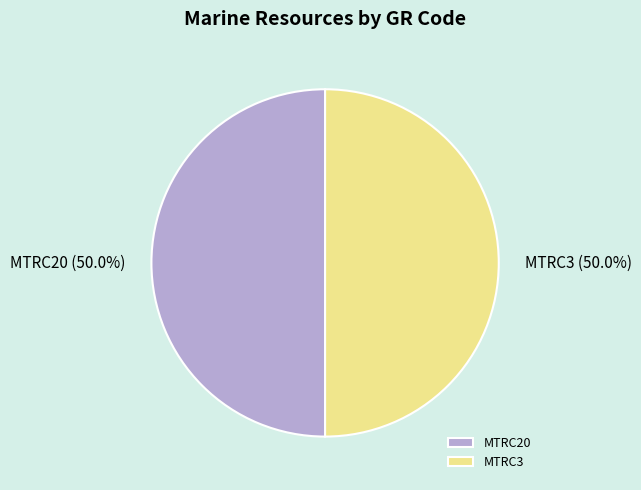

Combined, do MTRC20 and MTRC3 account for over 50%?

Yes